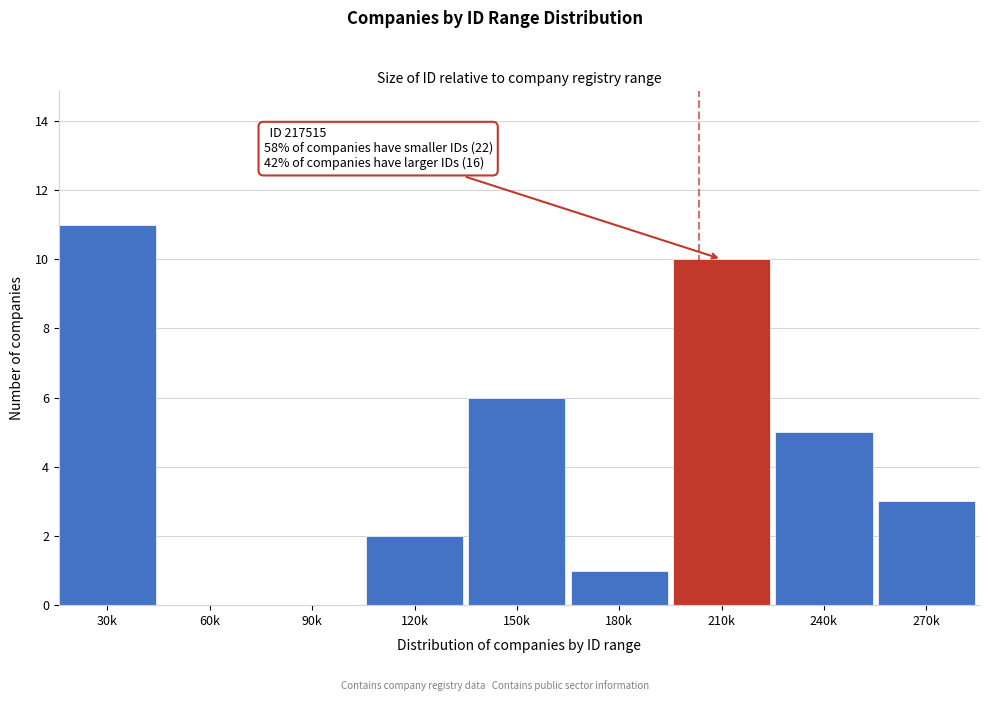

Reading left to right, extract all data points from this chart.

30k=11	60k=0	90k=0	120k=2	150k=6	180k=1	210k=10	240k=5	270k=3